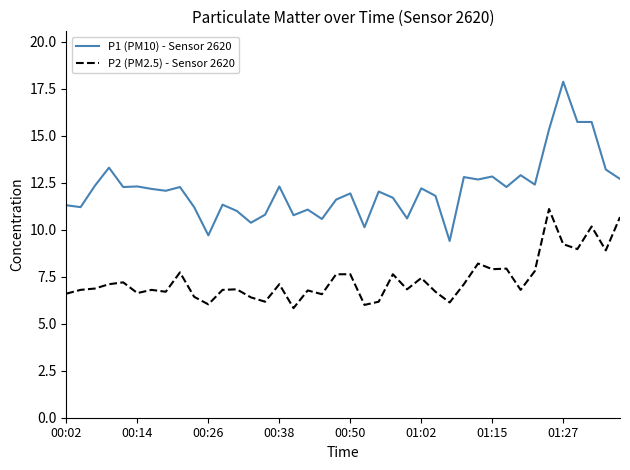

True or false: P2 (PM2.5) - Sensor 2620 and P1 (PM10) - Sensor 2620 cross at least once.

False